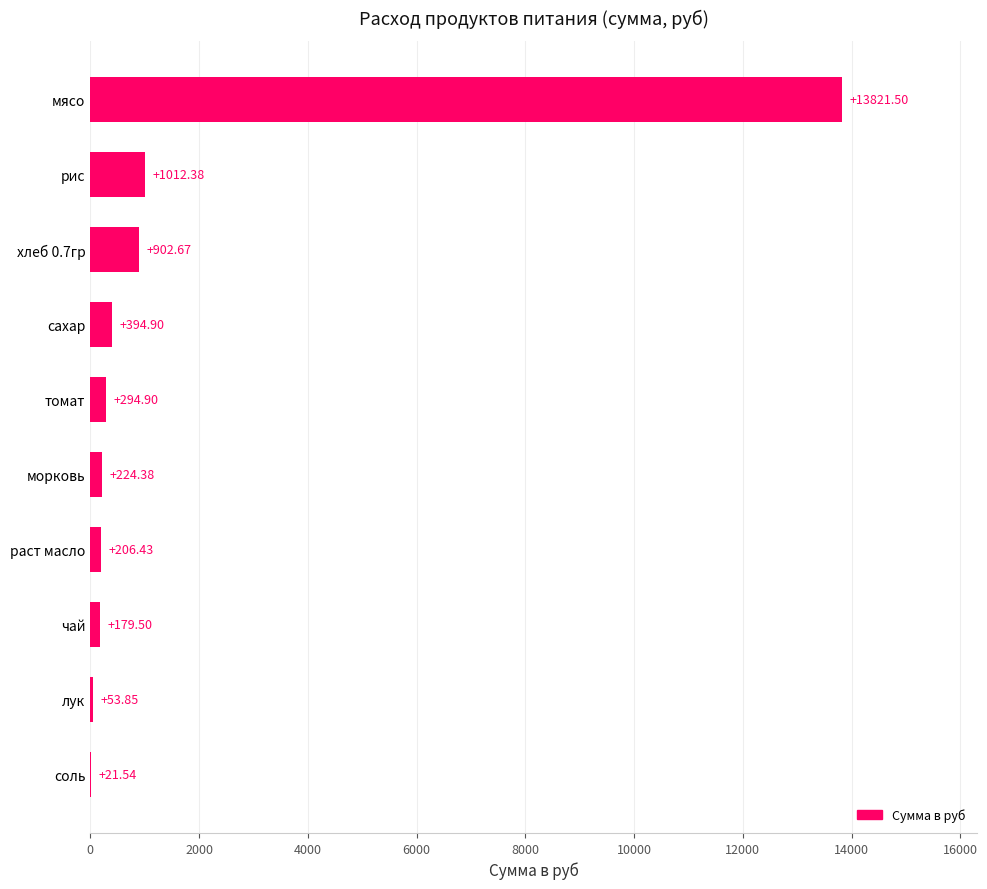

Where is the data nearest to the value 6921?

рис